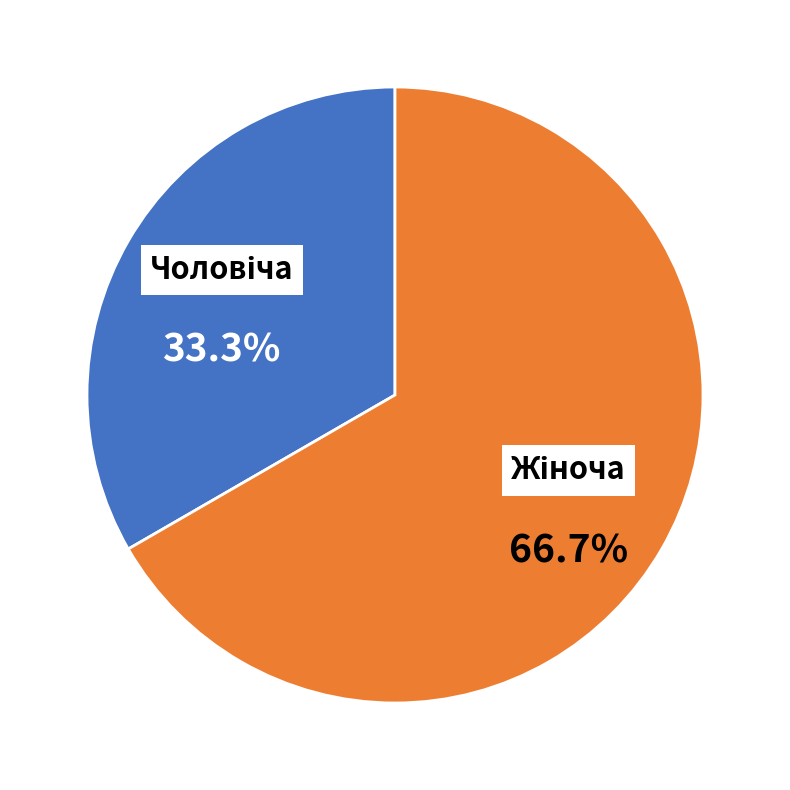

Is there any slice that represents more than half of the pie?

Yes